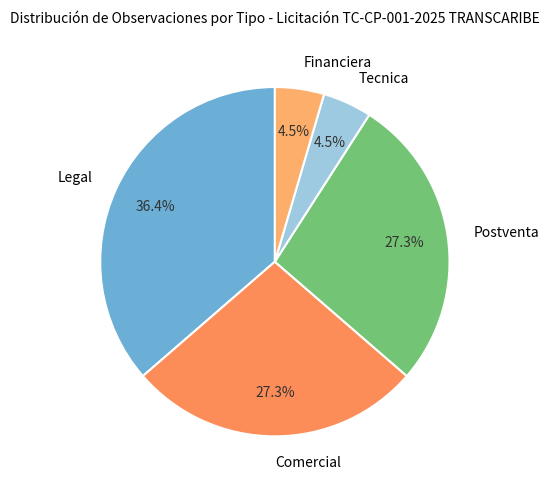

The Tecnica slice represents 17% of the pie. True or false?

False